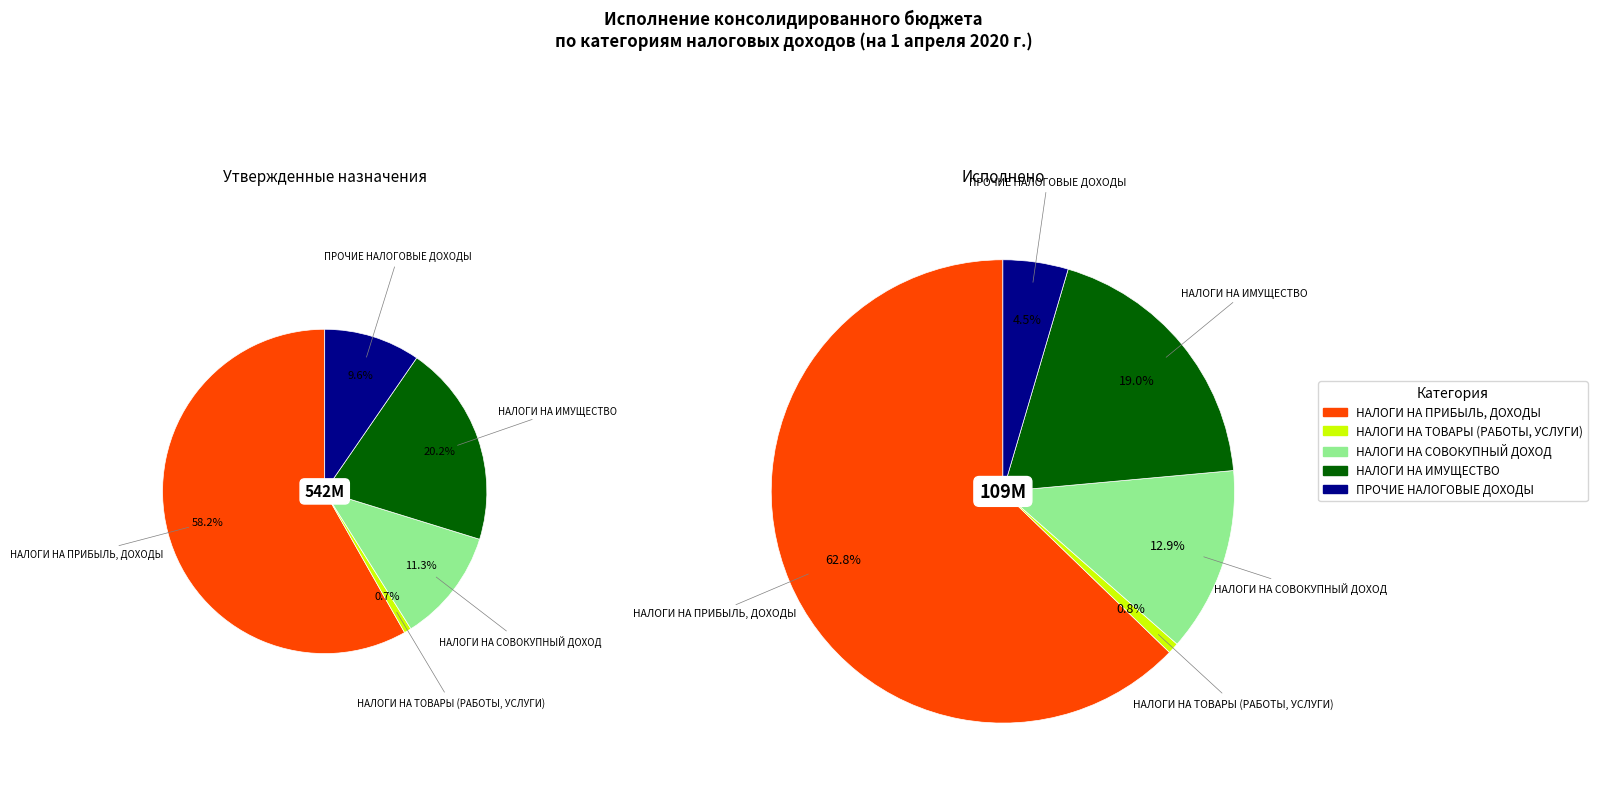

How many slices are in this pie chart?

5